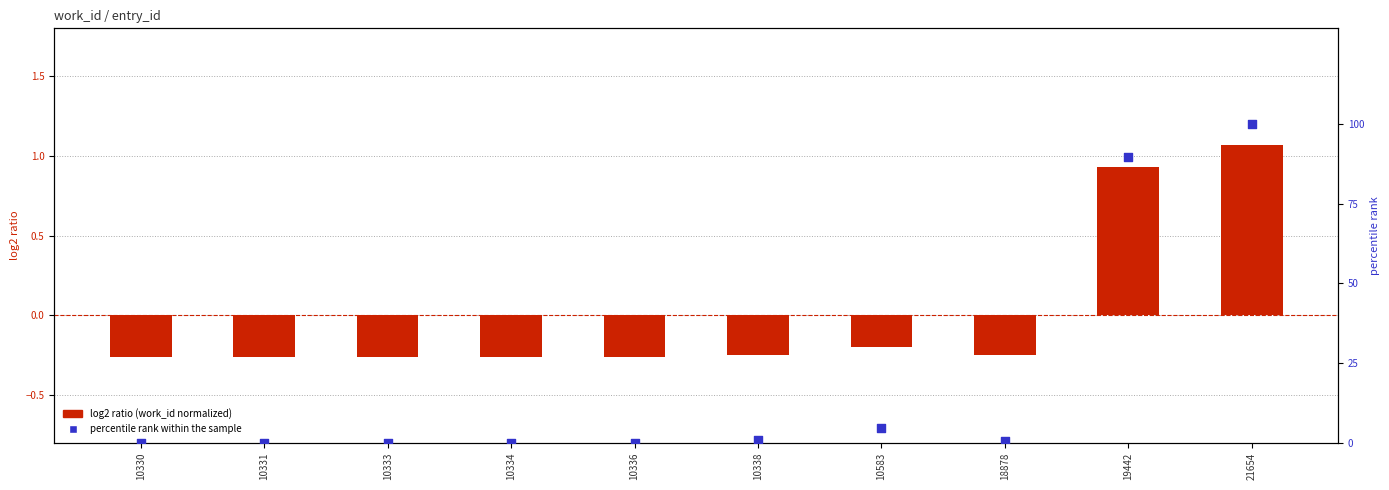

Is the value of percentile rank within the sample at 18878 greater than the value of log2 ratio (work_id normalized) at 18878?

Yes